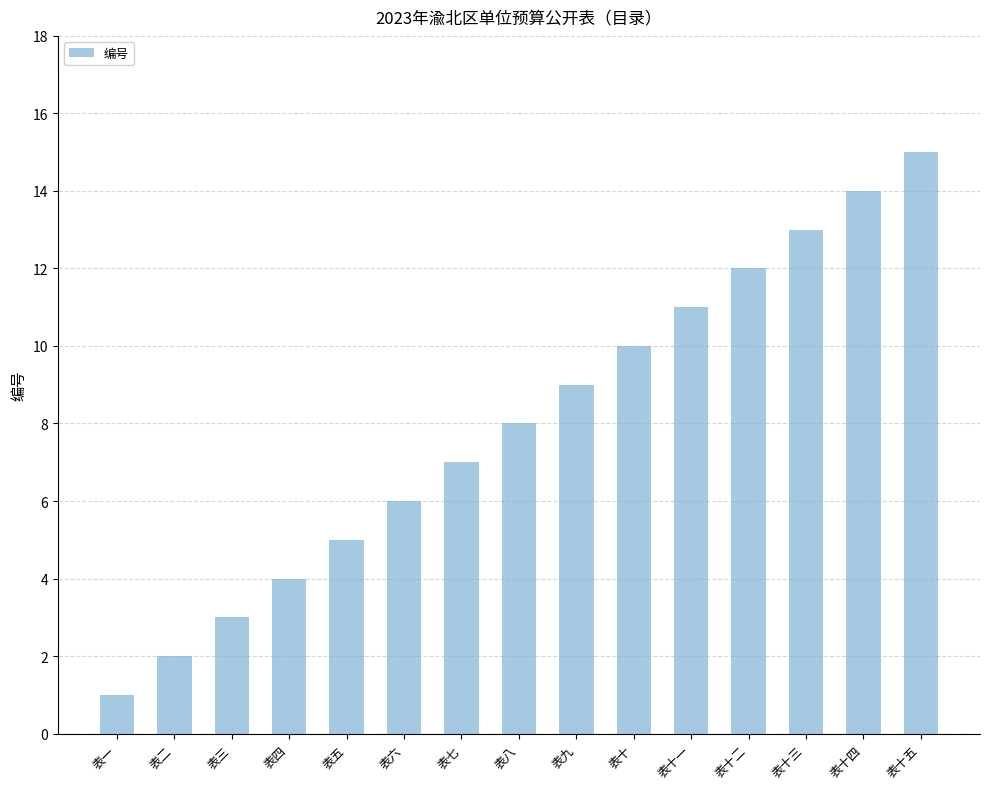

What is the change in value from 表四 to 表九?

+5